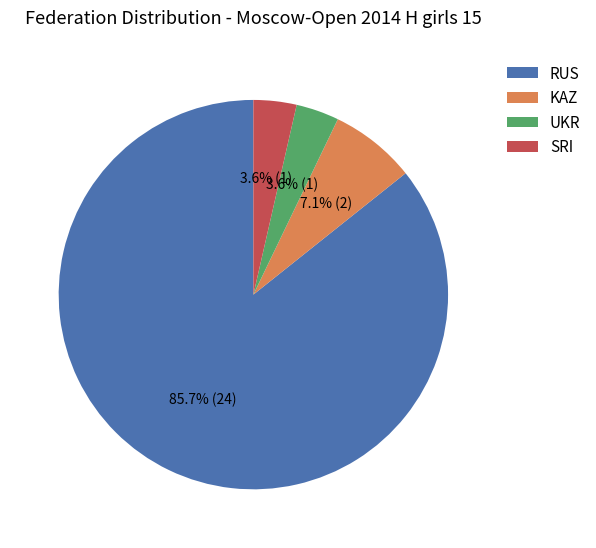

Which slice is the largest?

RUS